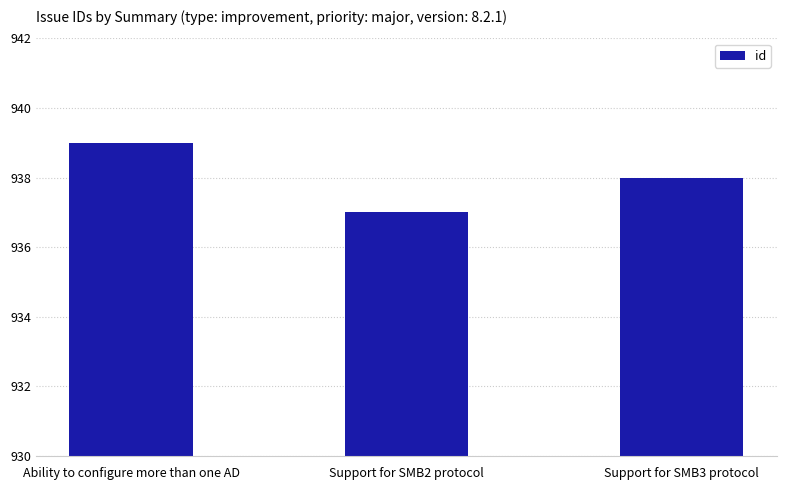

Which label corresponds to the smallest value in the chart?

Support for SMB2 protocol